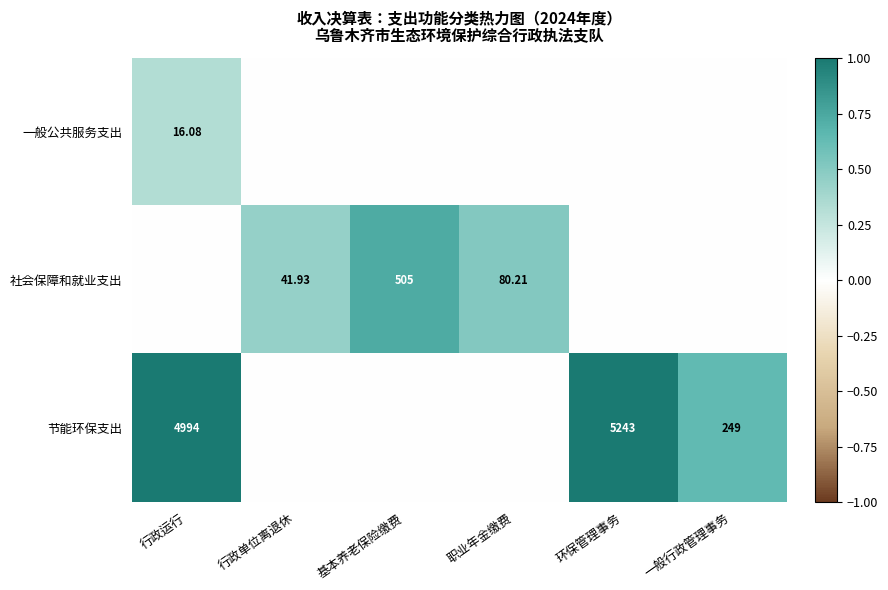

Which series changed the most between 基本养老保险缴费 and 职业年金缴费?

社会保障和就业支出